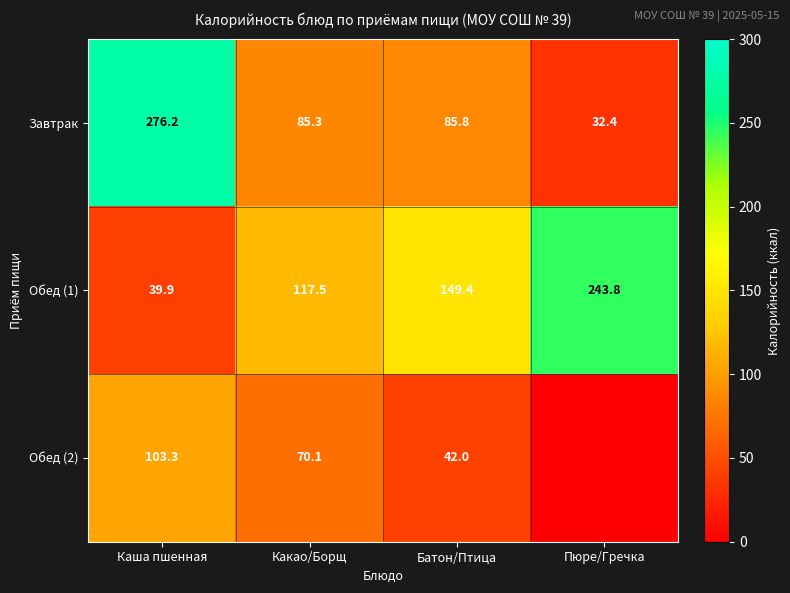

At which label does Завтрак reach its peak?

Каша пшенная